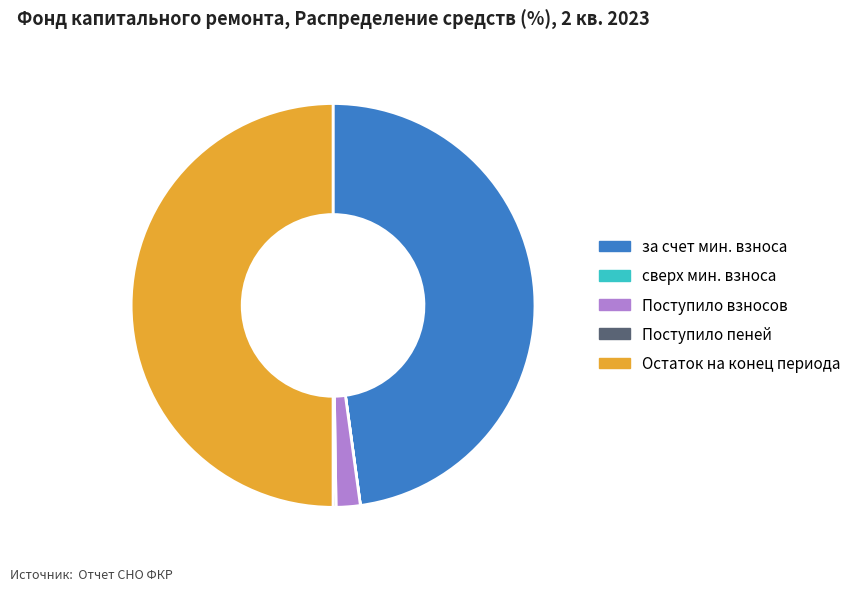

Which category has the biggest portion of the pie?

Остаток на конец периода